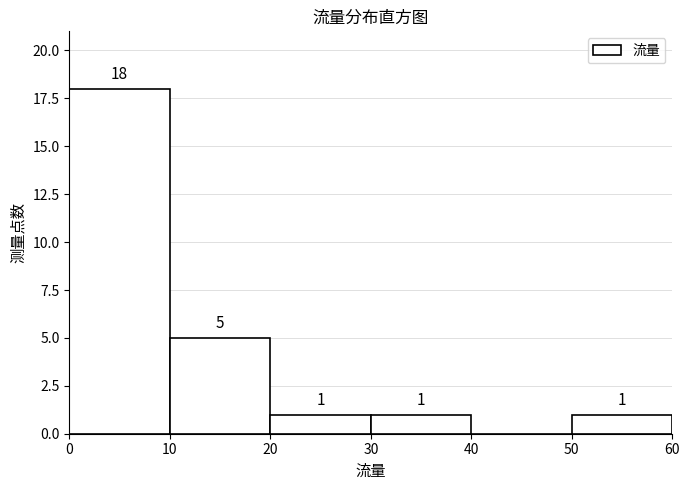

Over which range of the x-axis is the bar tallest?

0 to 10